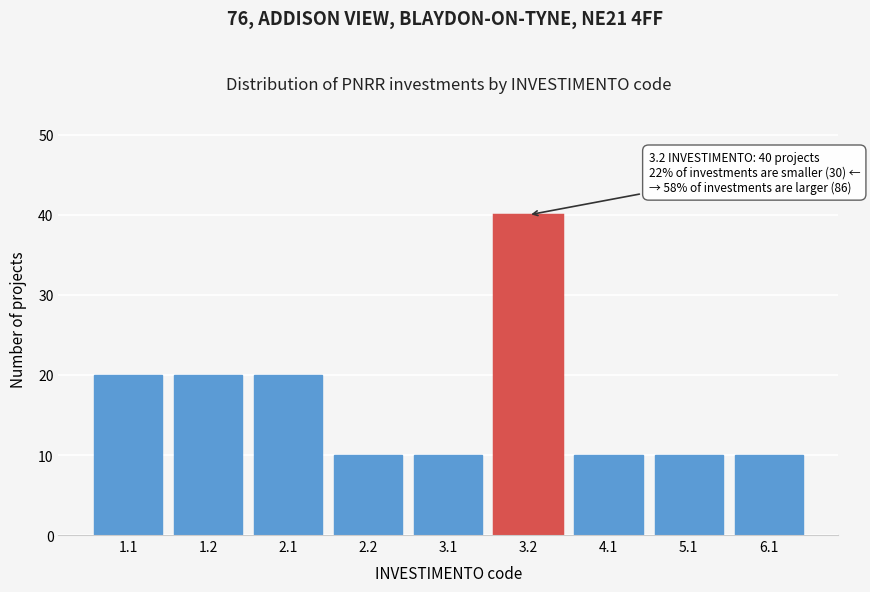

Reading right to left, list all the values displayed in this chart.

6.1=10	5.1=10	4.1=10	3.2=40	3.1=10	2.2=10	2.1=20	1.2=20	1.1=20